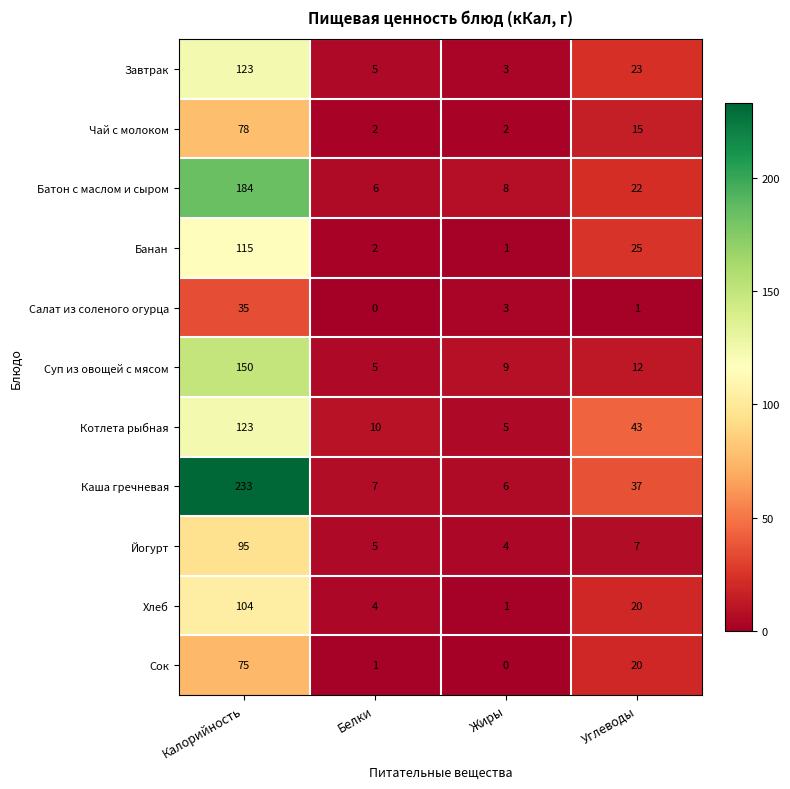

At which label does Банан first exceed 25?

Калорийность